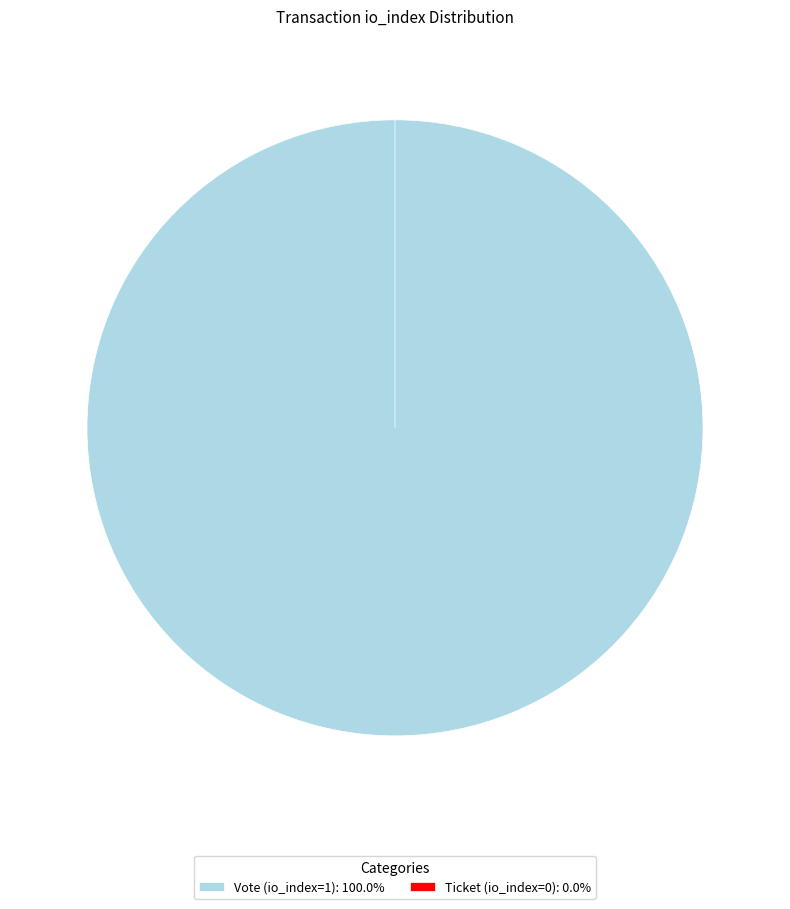

Rank the categories by value from highest to lowest.

Vote (io_index=1), Ticket (io_index=0)